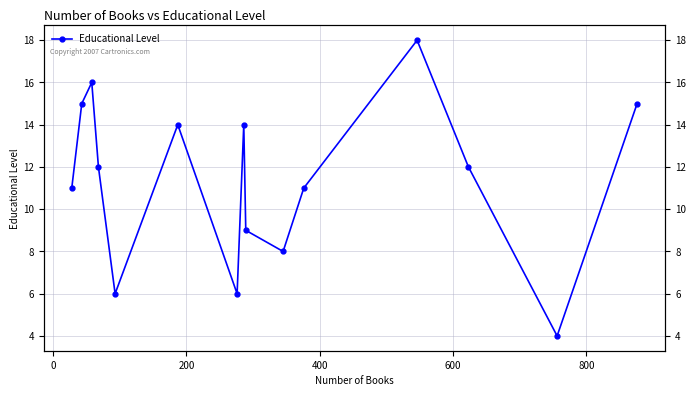

Count the number of data series in this chart.

1